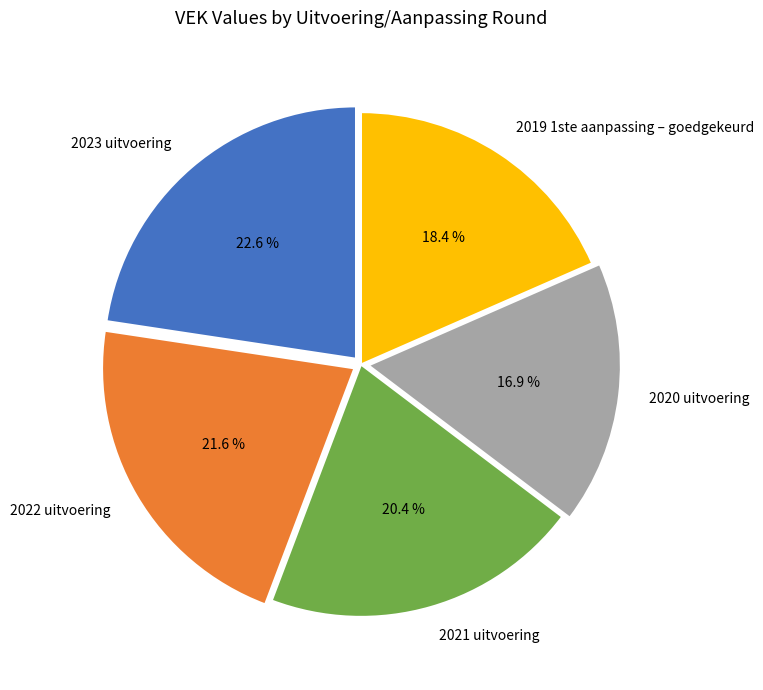

True or false: 2022 uitvoering accounts for 29% of the total.

False